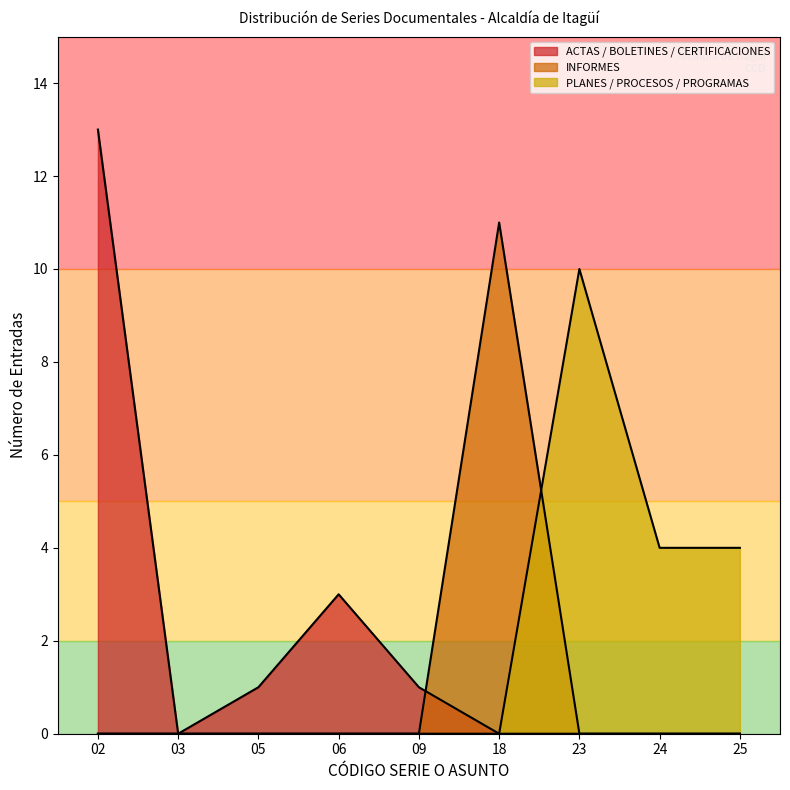

At 03, list the series in order from smallest to largest.

PLANES, ACTAS, INFORMES